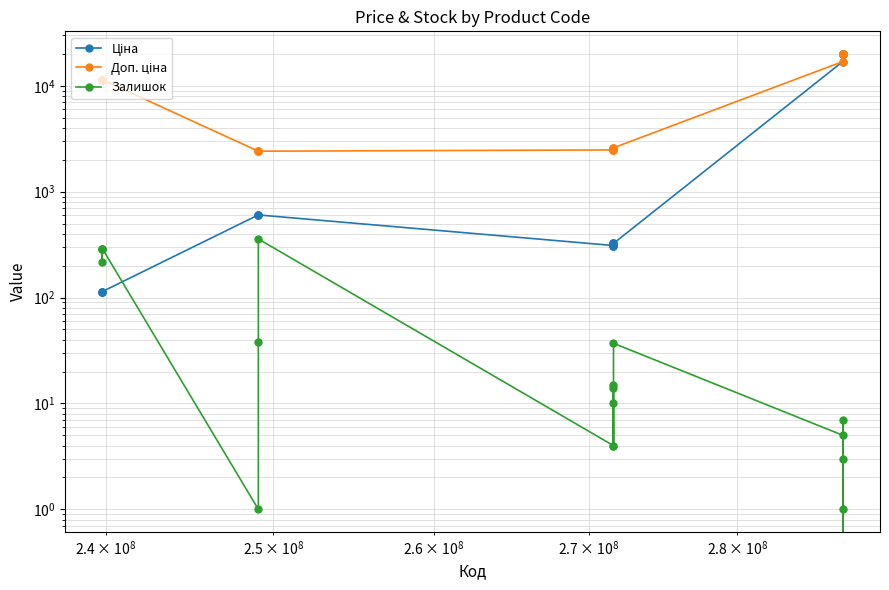

True or false: Ціна has more than 0 points higher than both neighbors.

False